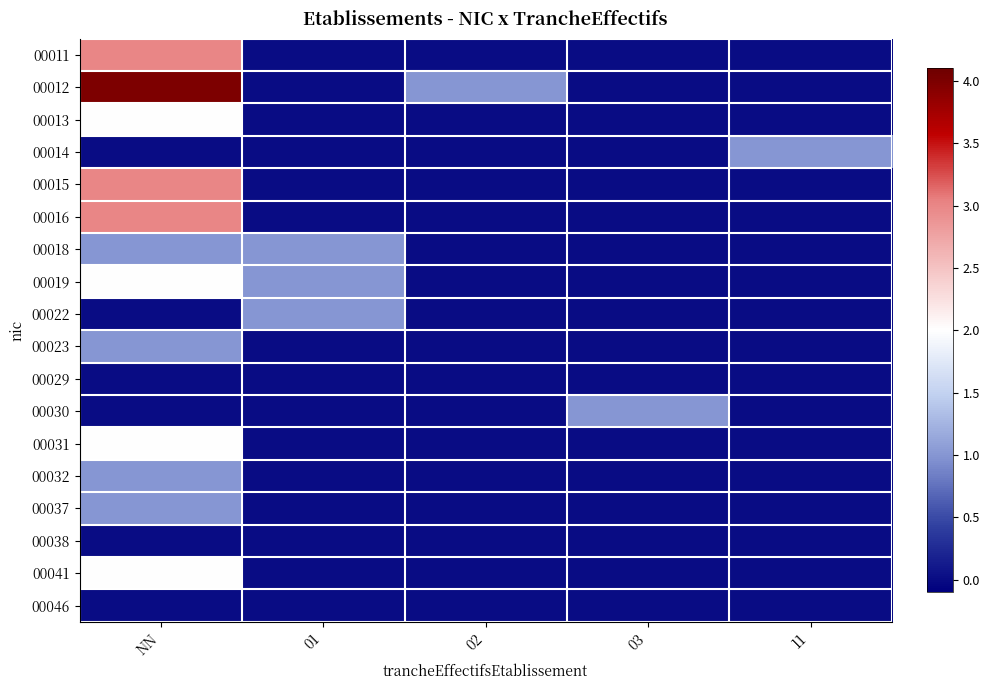

At which category is the sum across all series the highest?

NN